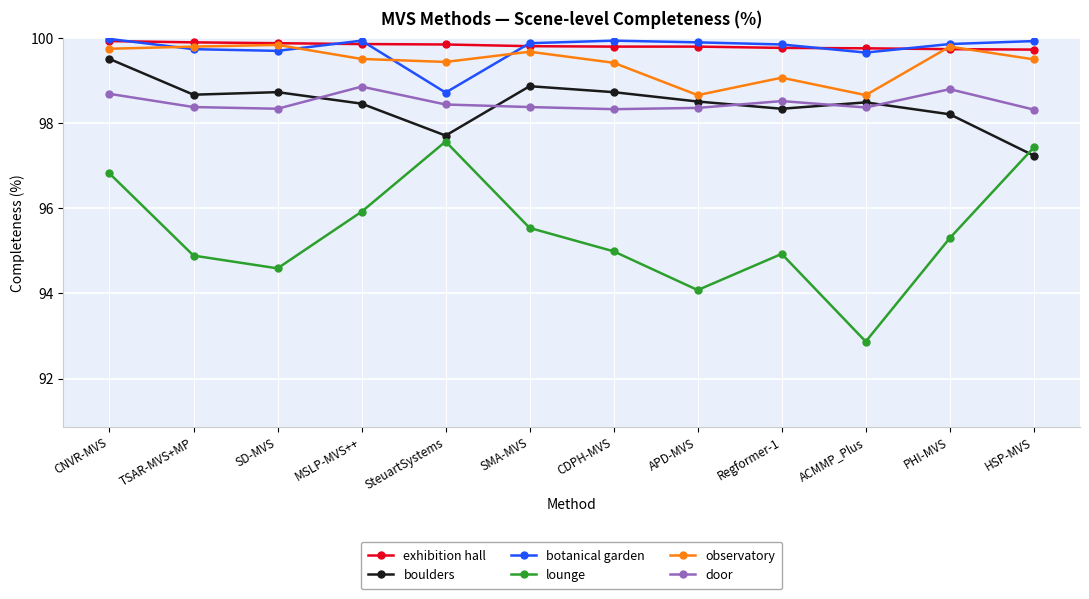

What is the total value across all series at SteuartSystems?

591.7